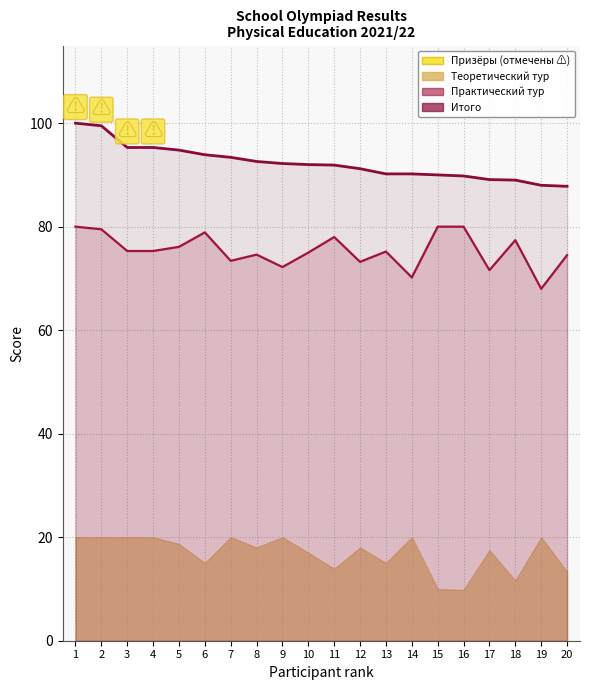

True or false: Практический тур and Итого intersect in this chart.

False